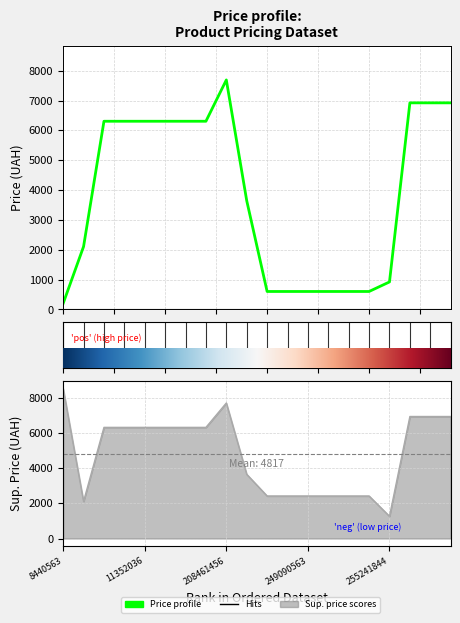

Which category has the lowest value in the Price profile series?

8440563